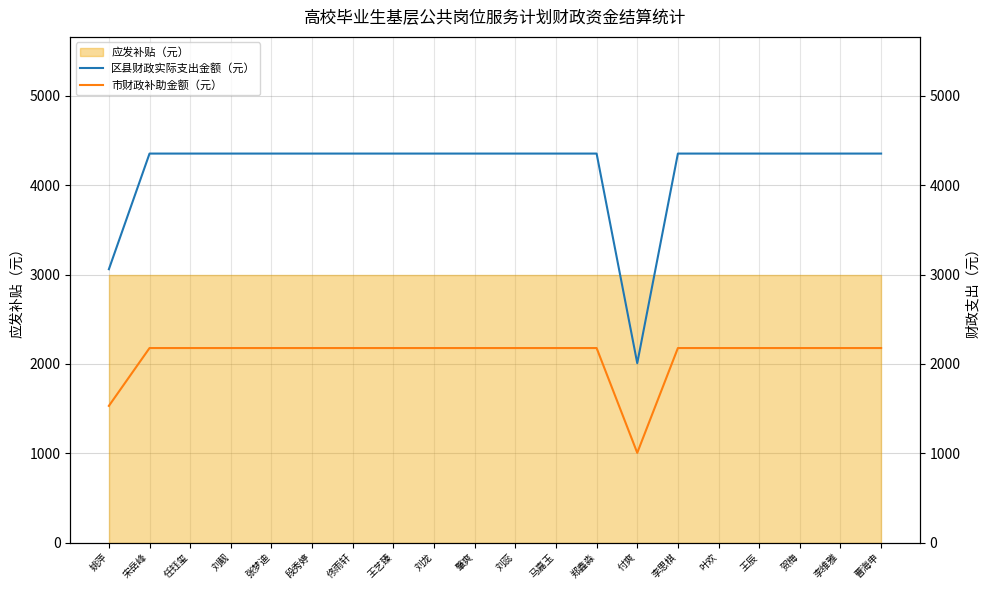

True or false: 市财政补助金额（元） has a value of 1723.1 at 付爽.

False